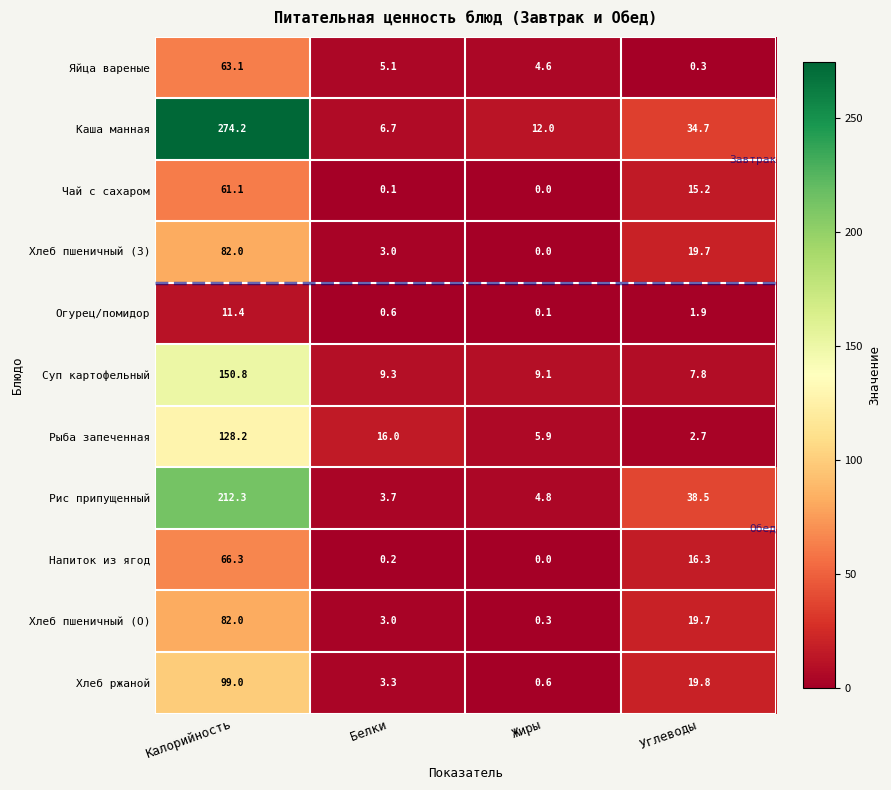

What is the total value across all series at Жиры?

37.4